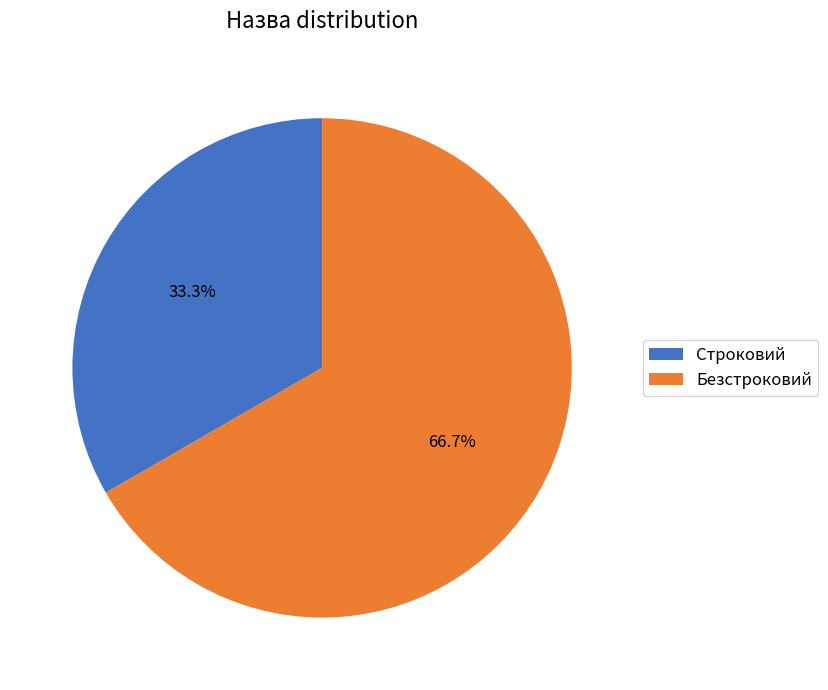

To the nearest percent, what portion does Строковий represent?

33%